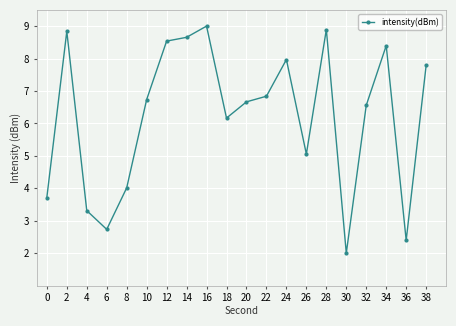

True or false: the data shows 6.7 at 10.

True